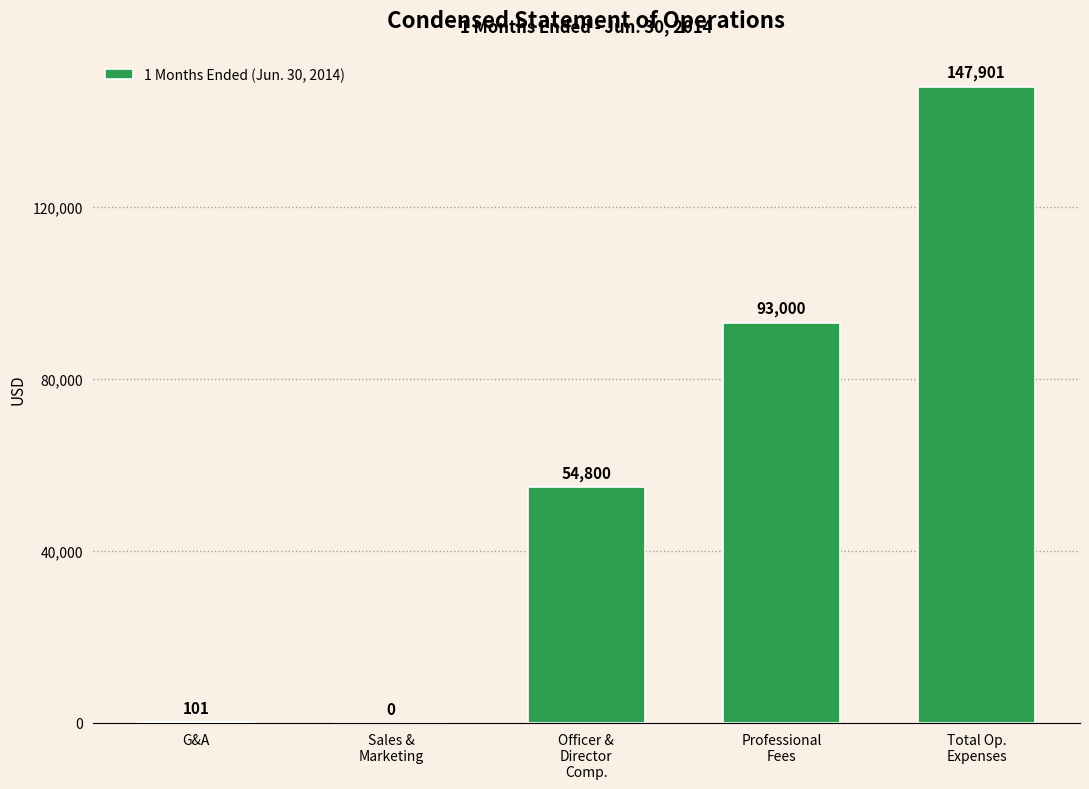

What is the greatest value displayed?

147901